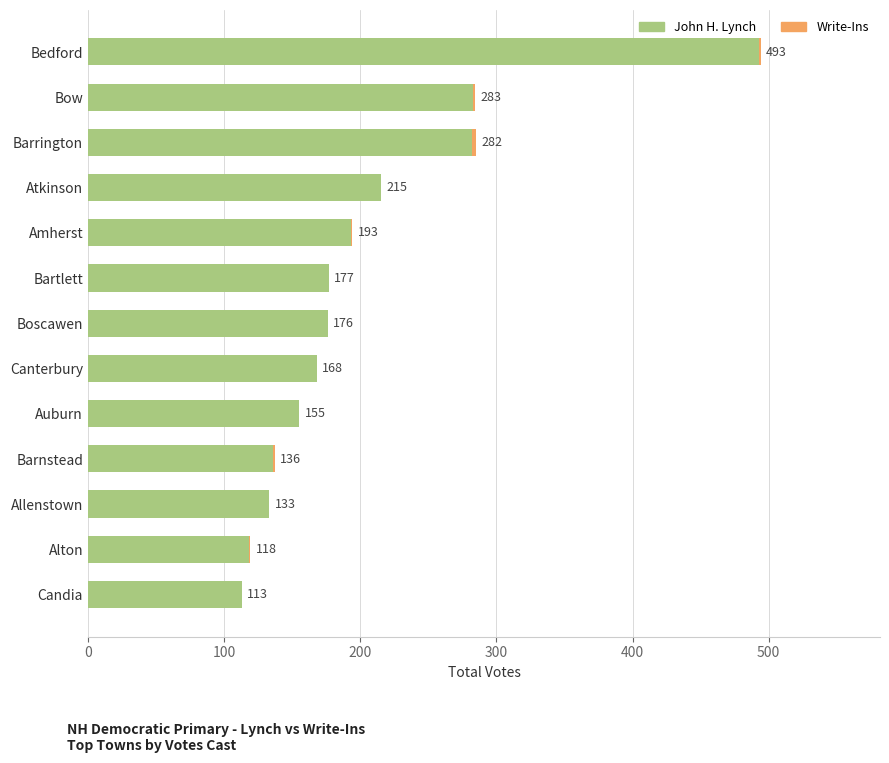

What is the sum of all John H. Lynch values?

2642